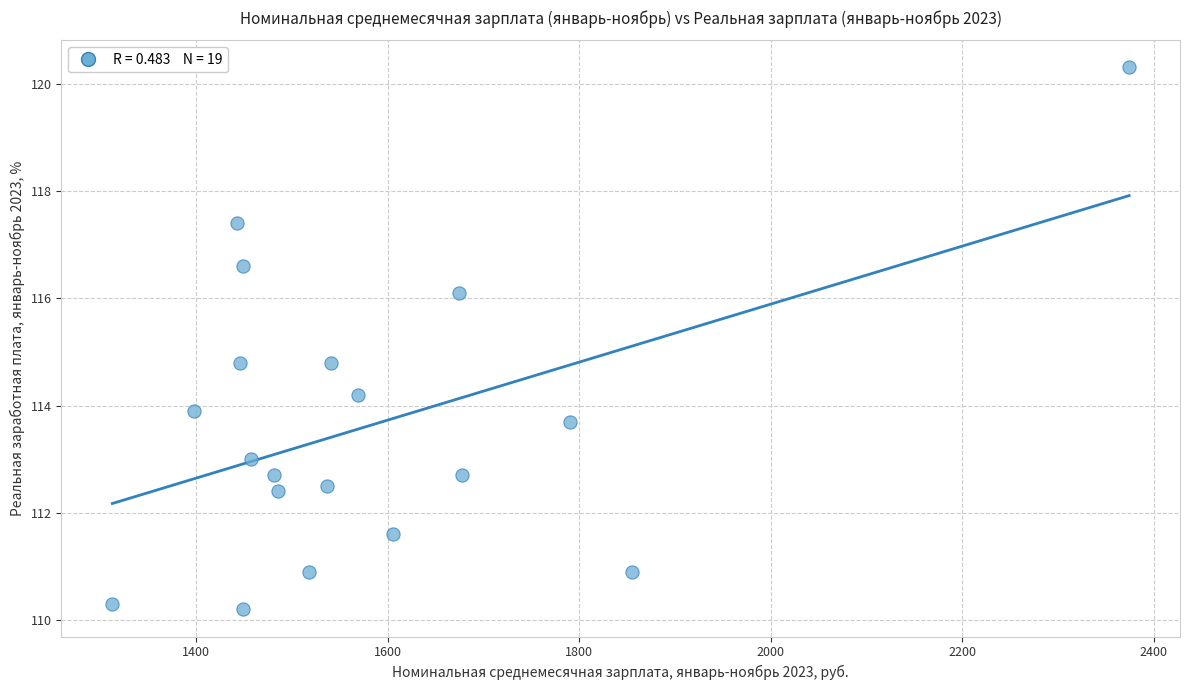

What is the range of Y values (max minus min)?

10.1